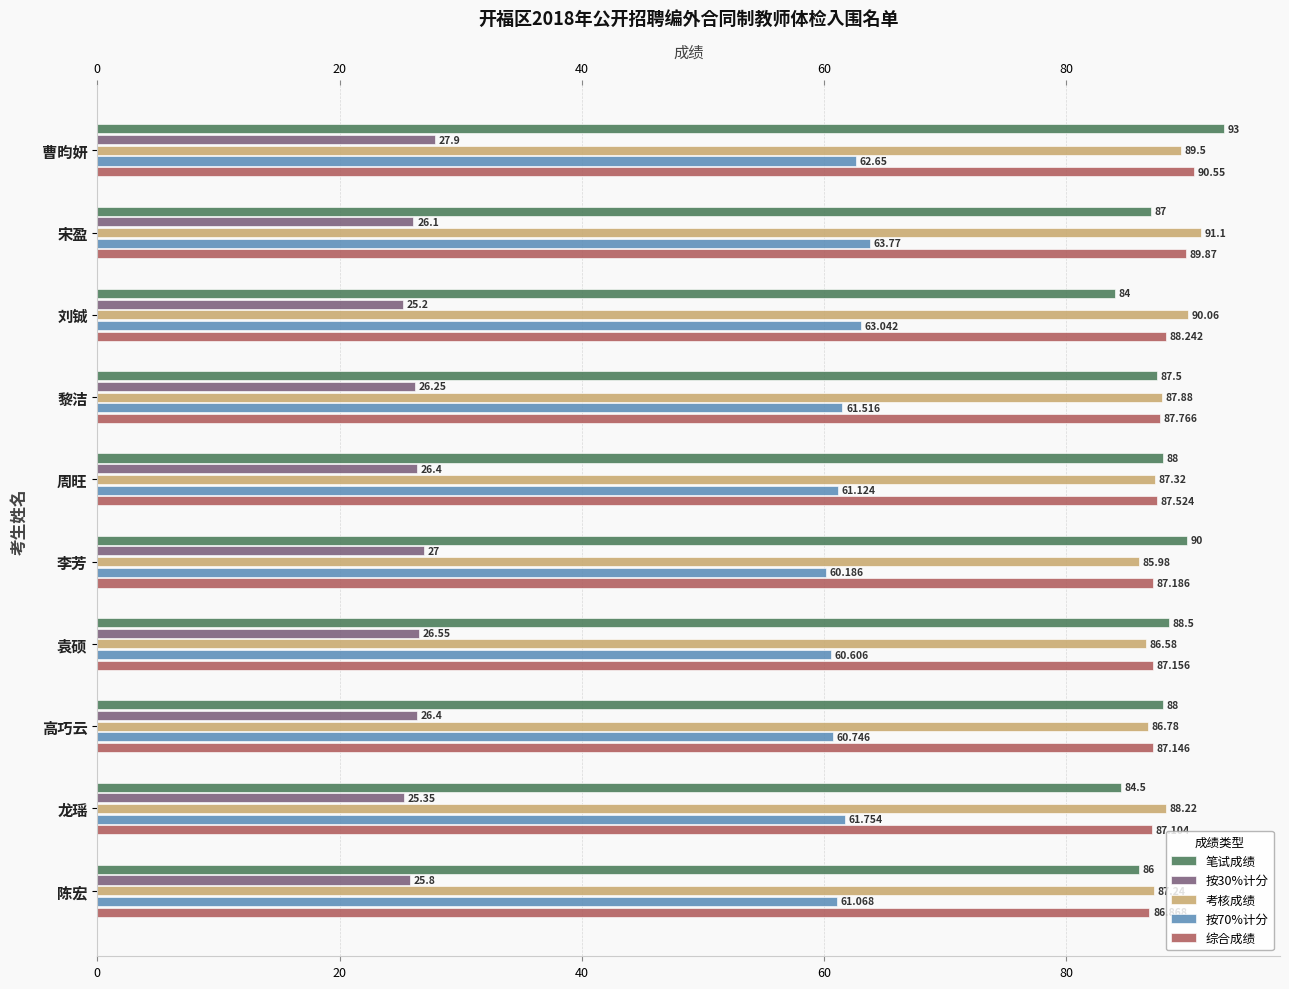

What are all the series names shown in the legend?

笔试成绩, 按30%计分, 考核成绩, 按70%计分, 综合成绩